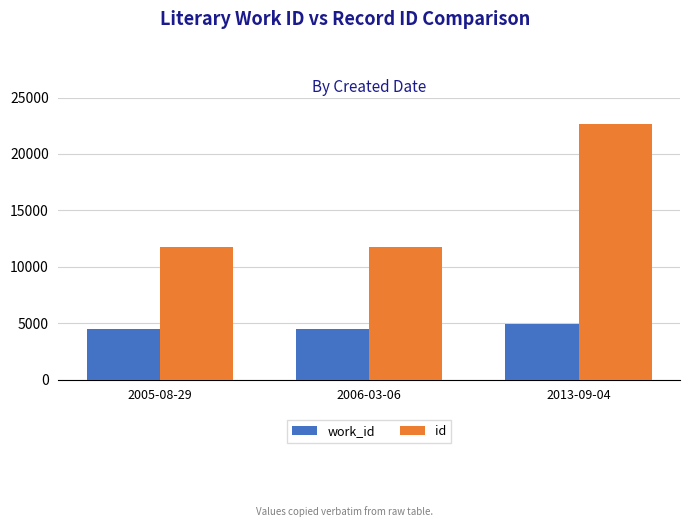

What is the label of the 1st bar from the left?

2005-08-29